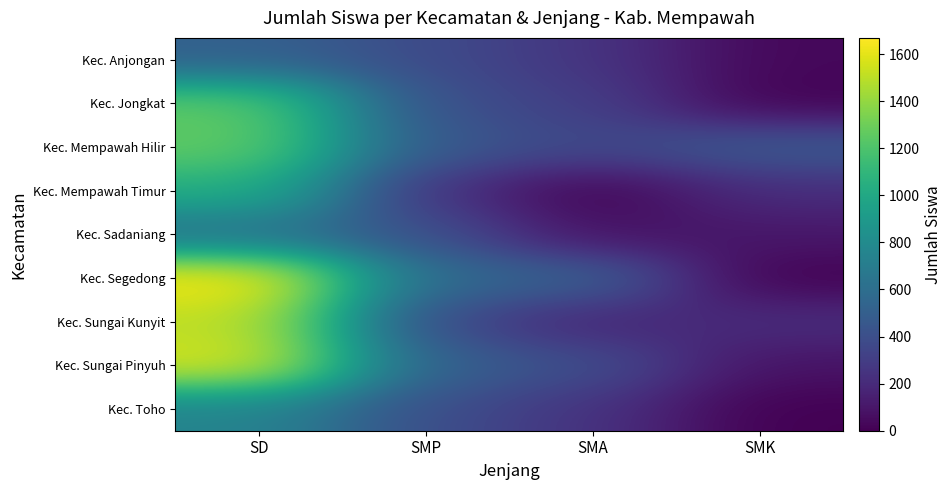

Reading left to right, what are all the values shown in this chart?

Kec. Anjongan: SD=511	SMP=379	SMA=254	SMK=31
Kec. Jongkat: SD=1255	SMP=406	SMA=310	SMK=7
Kec. Mempawah Hilir: SD=1263	SMP=469	SMA=360	SMK=472
Kec. Mempawah Timur: SD=1043	SMP=243	SMA=2	SMK=216
Kec. Sadaniang: SD=617	SMP=414	SMA=71	SMK=104
Kec. Segedong: SD=1669	SMP=581	SMA=523	SMK=0
Kec. Sungai Kunyit: SD=1504	SMP=373	SMA=170	SMK=214
Kec. Sungai Pinyuh: SD=1574	SMP=523	SMA=403	SMK=80
Kec. Toho: SD=747	SMP=396	SMA=245	SMK=0